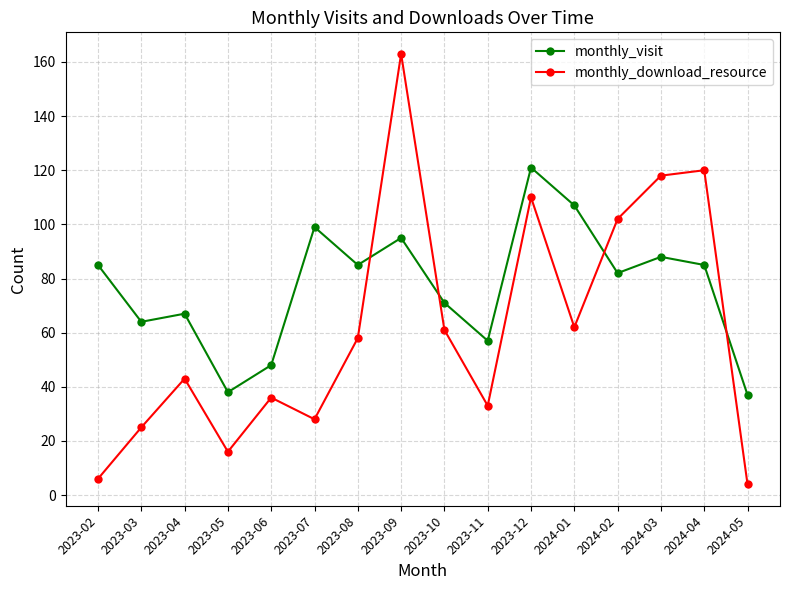

At which category does the chart reach its minimum across all series?

2024-05